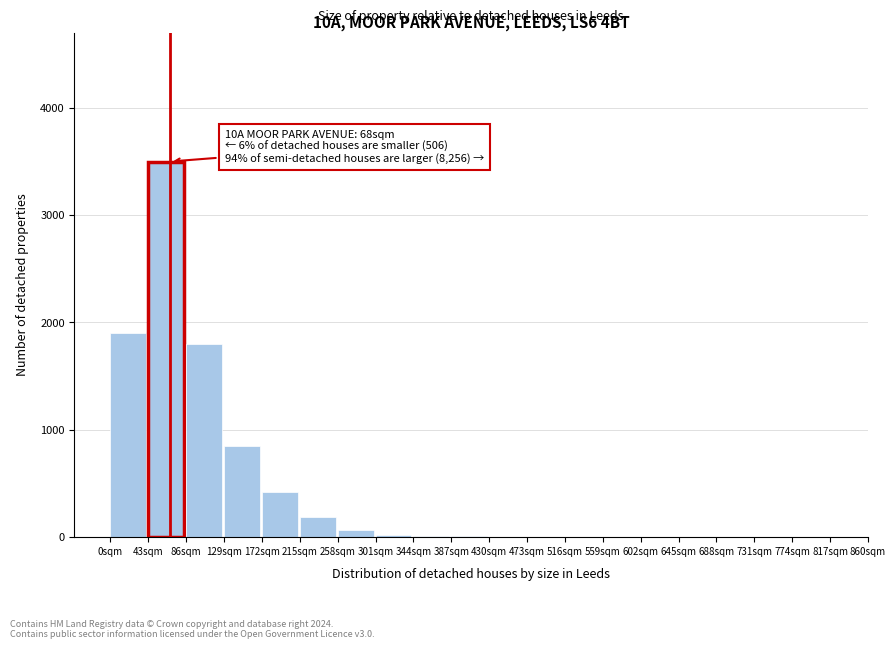

What is the sum of all values?

8742